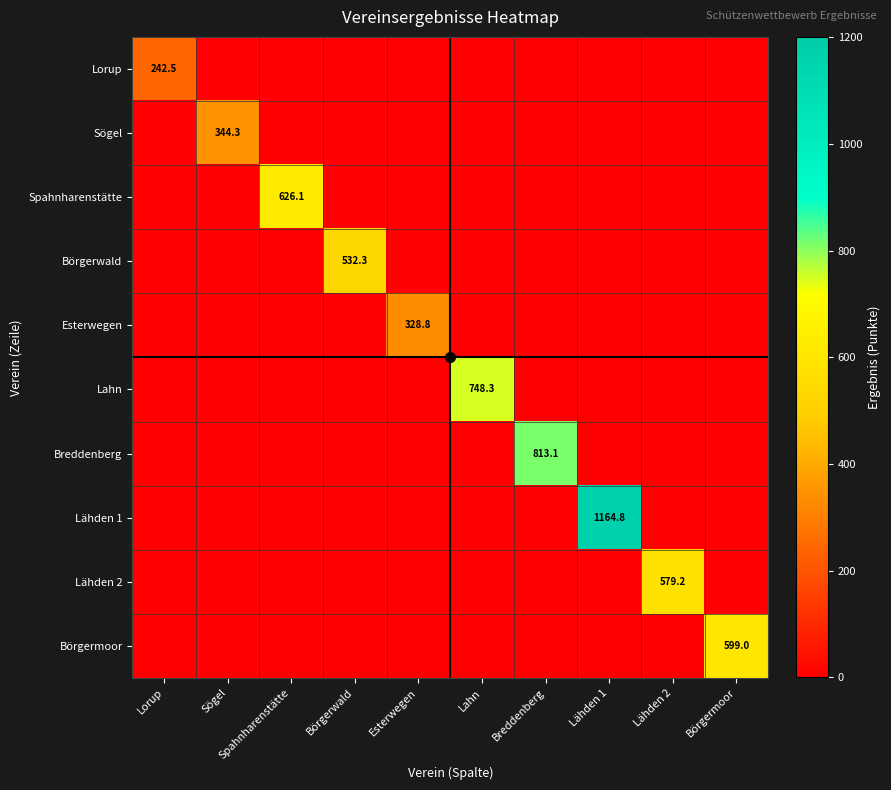

At how many categories does at least one series exceed 801?

2